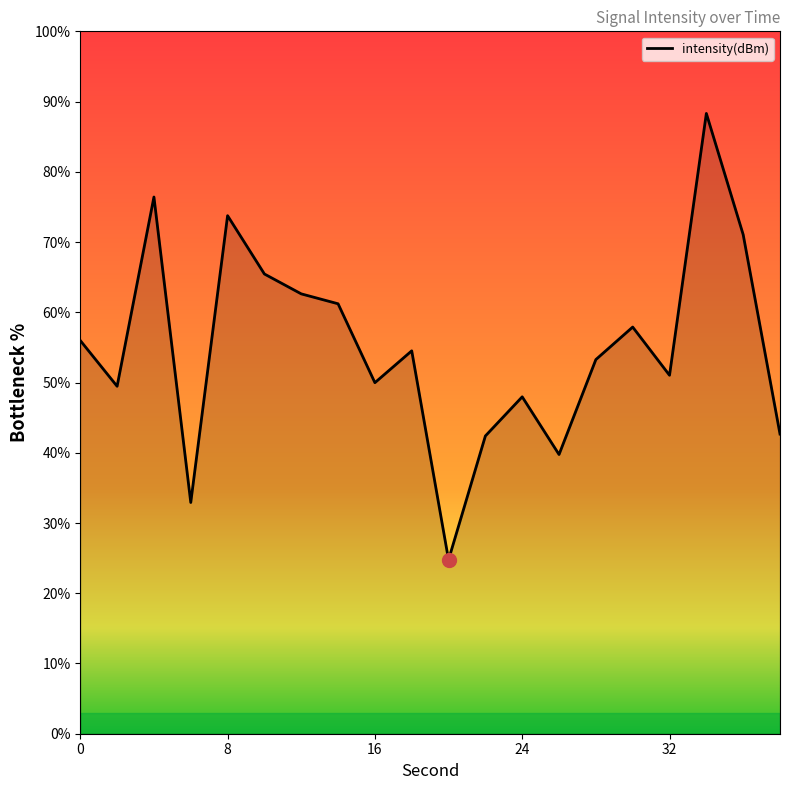

True or false: the data has more than 0 interior local peaks.

True